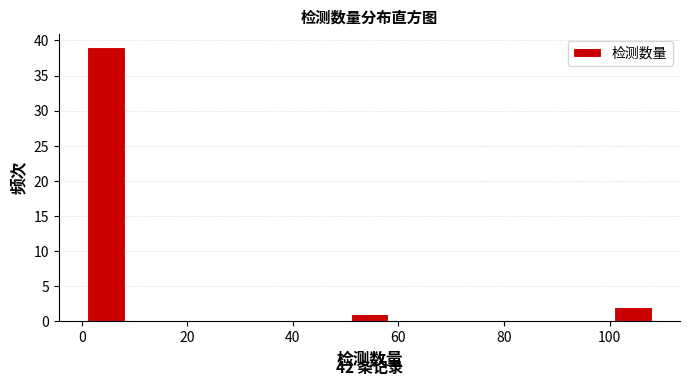

Around what value on the x-axis is the tallest bar? Give the approximate position of its centre, as read against the axis.

4